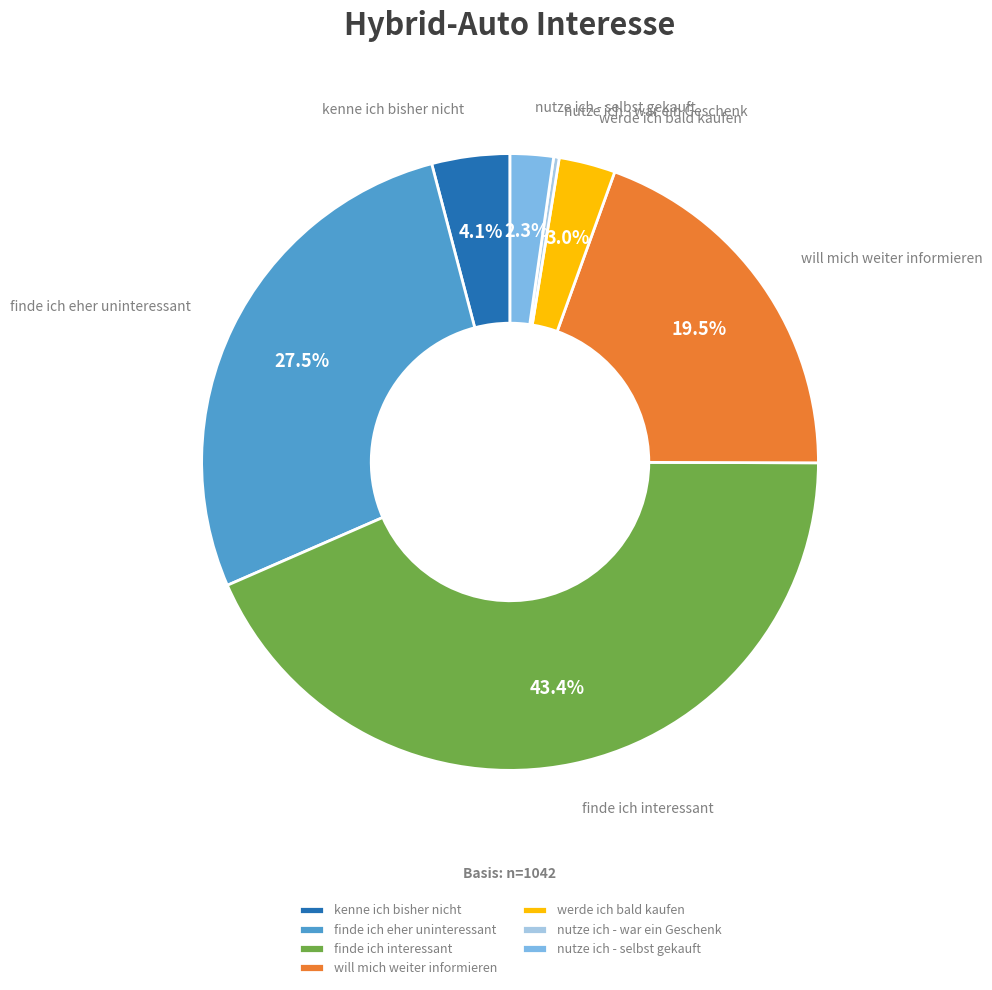

To the nearest percent, what is the difference between the finde ich interessant and kenne ich bisher nicht slice percentages?

39%